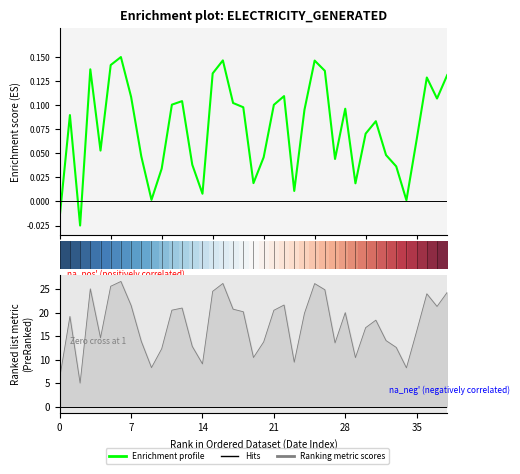

Is it true that Hits equals 24.8 at 26?

True